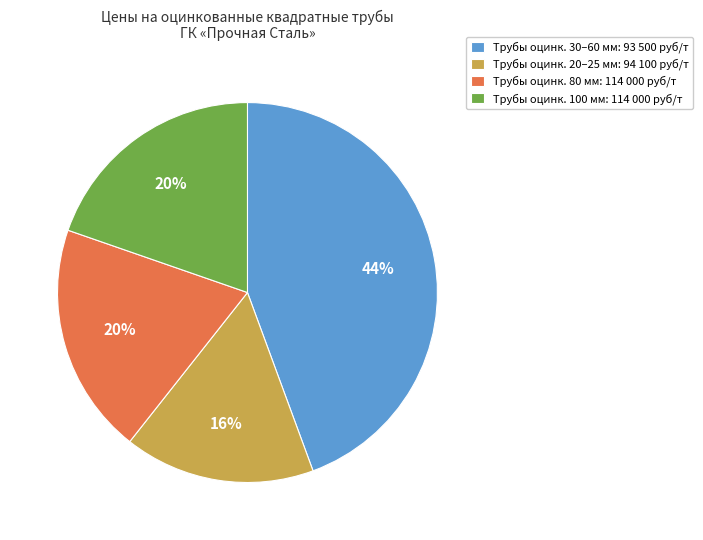

Is it true that Трубы оцинк. 30–60 мм: 93 500 руб/т is 44% of the pie?

True